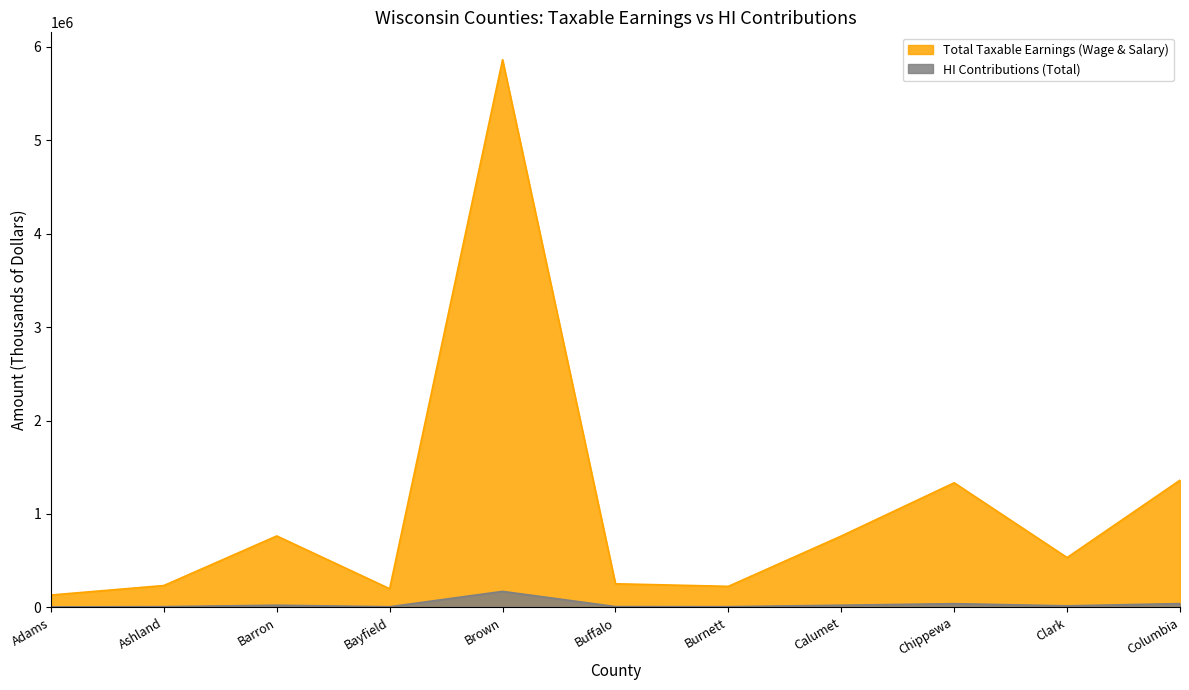

Between Adams and Chippewa, which is larger?

Chippewa